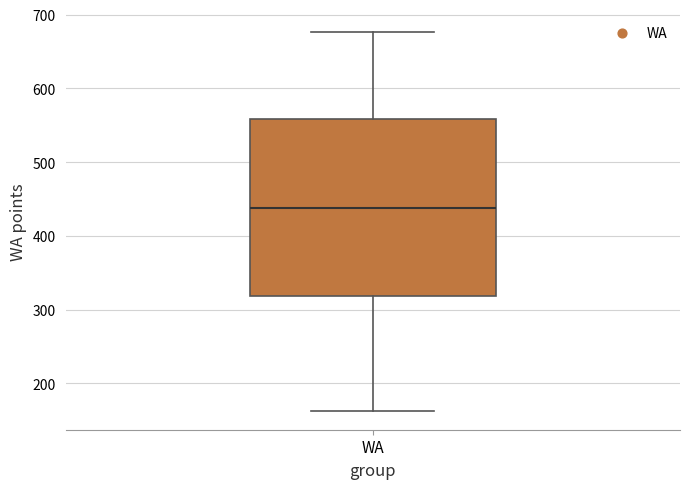

Read this box plot against the y-axis: the position of the median line, the range covered by the box, and the ends of both whiskers. The values are not printed on the chart, so give them approximately, as read against the axis.

median 440, box 320 to 560, whiskers 160 to 680